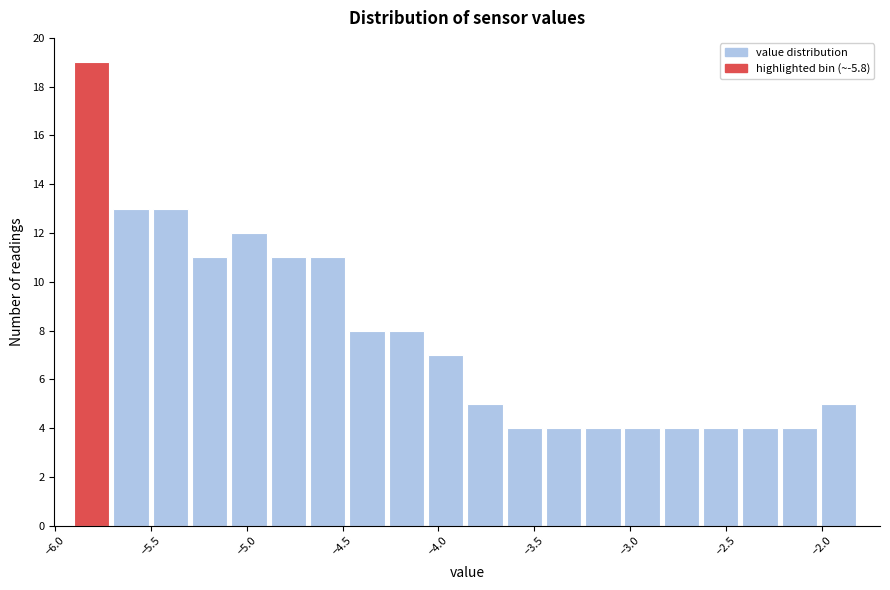

Reading left to right, transcribe this chart: for each bar, give the range it covers on the x-axis and its height. Neither the bar edges nor the heights are printed on the chart, so give them approximately, as read against the axes.

-5.900 to -5.695: 19
-5.695 to -5.490: 13
-5.490 to -5.285: 13
-5.285 to -5.080: 11
-5.080 to -4.875: 12
-4.875 to -4.670: 11
-4.670 to -4.465: 11
-4.465 to -4.260: 8
-4.260 to -4.055: 8
-4.055 to -3.850: 7
-3.850 to -3.645: 5
-3.645 to -3.440: 4
-3.440 to -3.235: 4
-3.235 to -3.030: 4
-3.030 to -2.825: 4
-2.825 to -2.620: 4
-2.620 to -2.415: 4
-2.415 to -2.210: 4
-2.210 to -2.005: 4
-2.005 to -1.800: 5